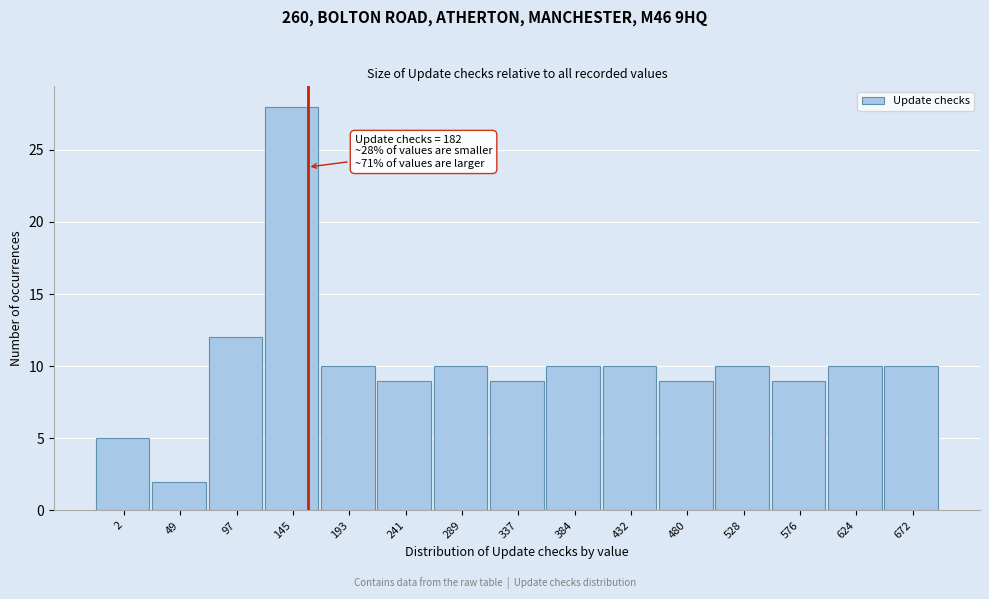

Reading left to right, what are all the values shown in this chart?

5	2	12	28	10	9	10	9	10	10	9	10	9	10	10